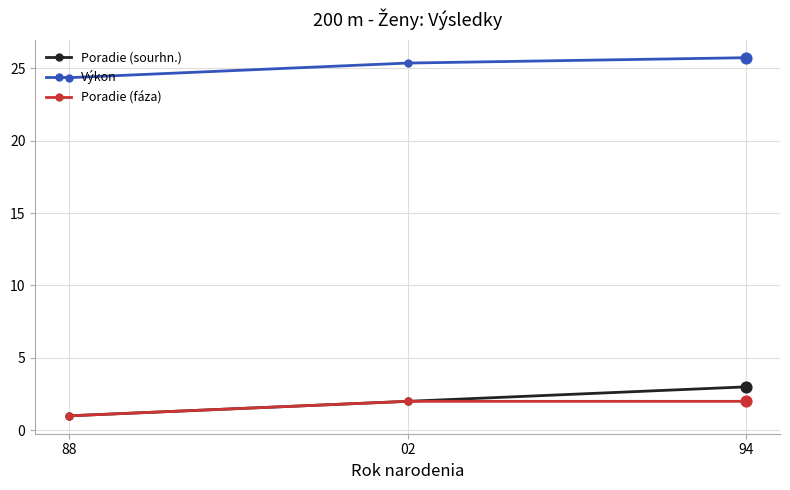

What is the difference between the highest and lowest values at 88?

23.4